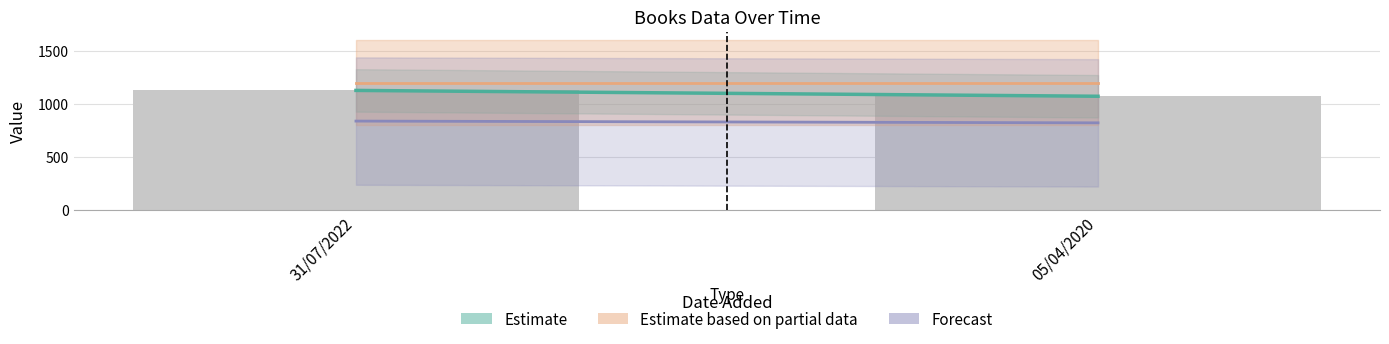

What is the label of the 2nd bar from the right?

31/07/2022